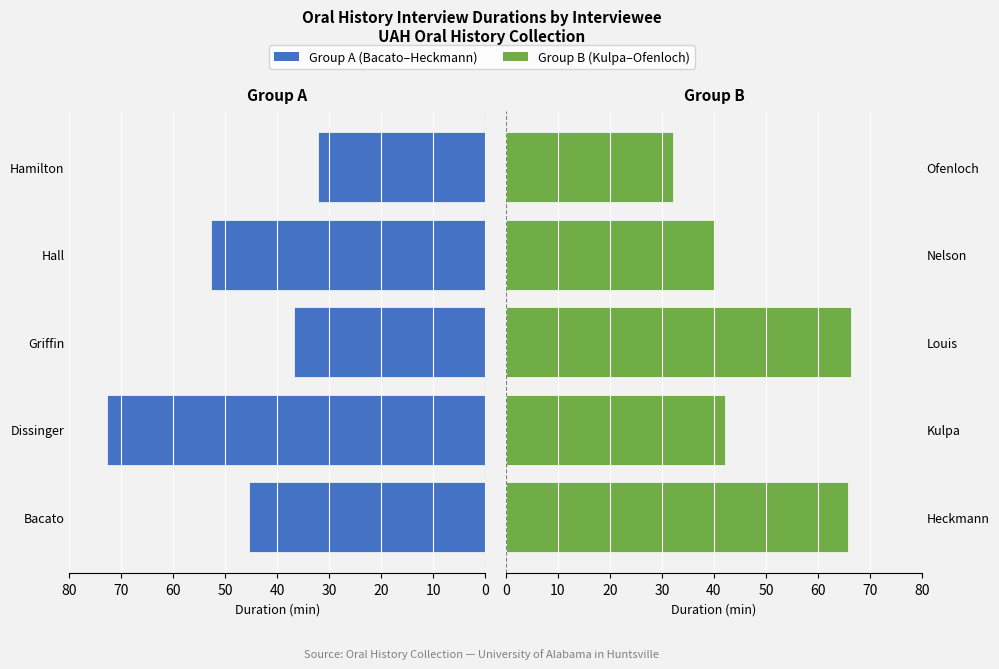

Reading left to right, extract all data points from this chart.

Left Group: 45.5	72.7	36.9	52.7	32.2
Right Group: 65.8	42.0	66.3	40.2	32.1